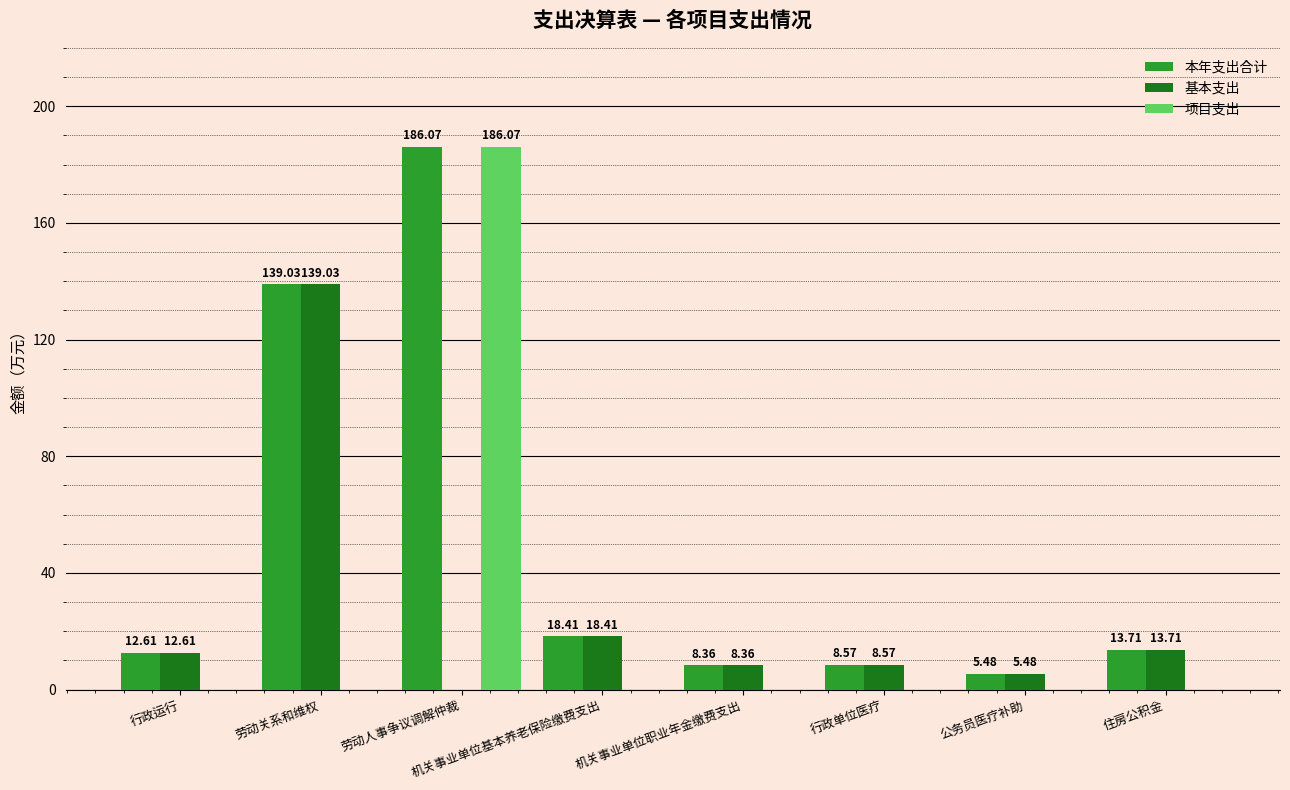

Where does the 本年支出合计 series first go above 13?

劳动关系和维权